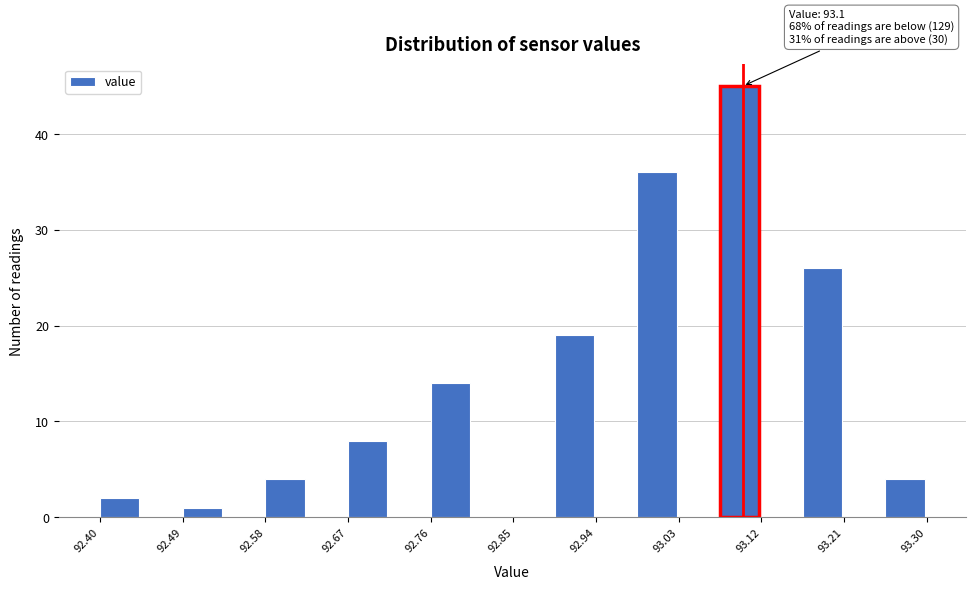

Which range on the x-axis has the tallest bar?

93.075 to 93.120